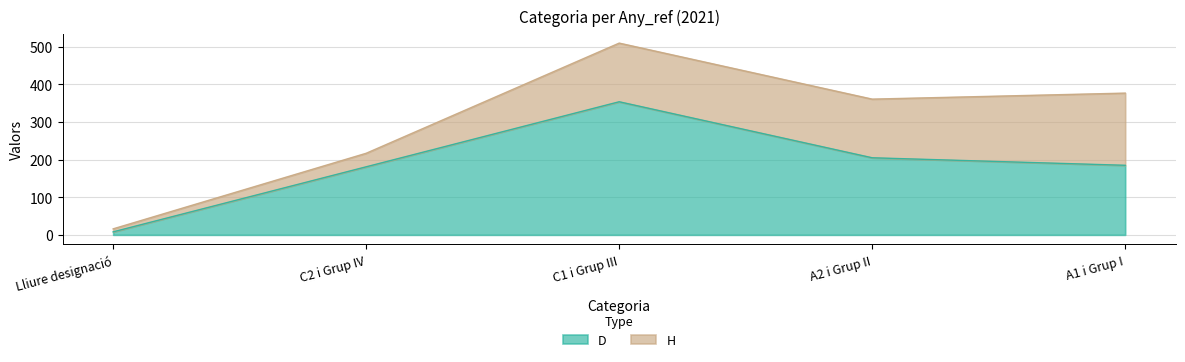

What is the ratio of the value at A1 i Grup I to the value at A2 i Grup II?

0.9